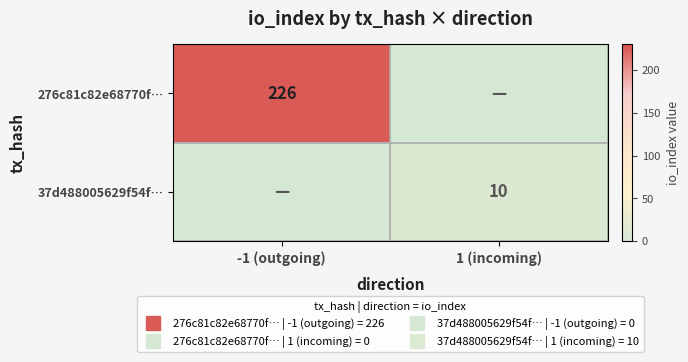

At 1 (incoming), list the series in order from smallest to largest.

276c81c82e68770f…, 37d488005629f54f…